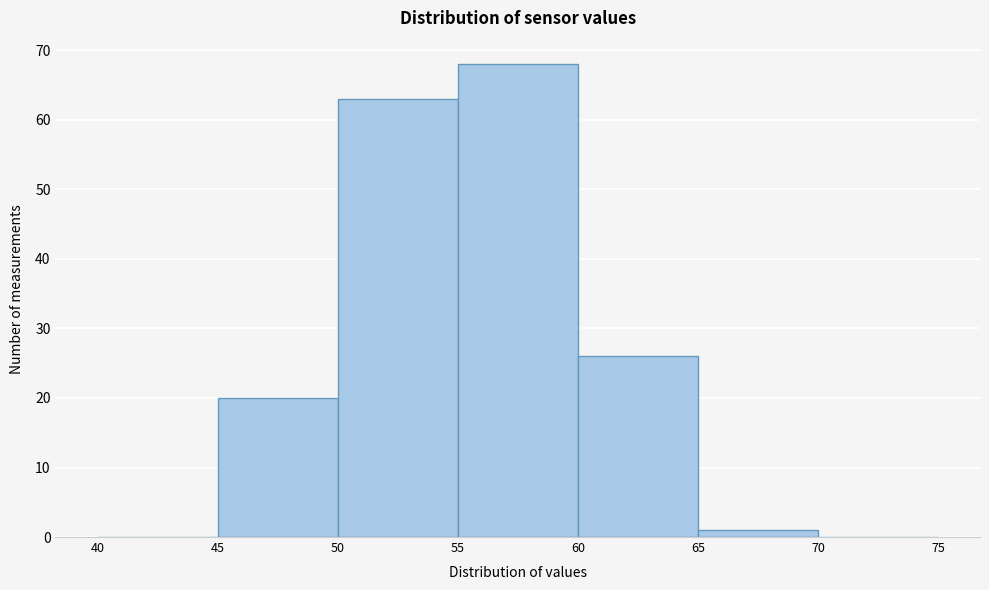

Over which range of the x-axis is the bar tallest?

55 to 60